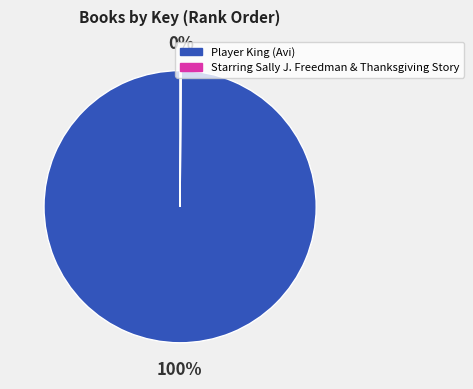

Which slice is the largest?

Player King (Avi)